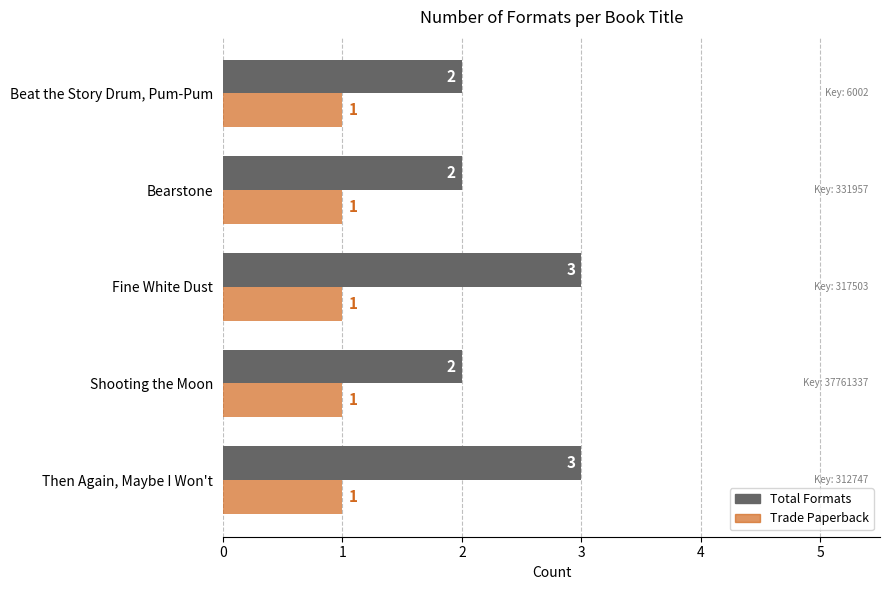

The value of Total Formats at Then Again, Maybe I Won't is 2. True or false?

False